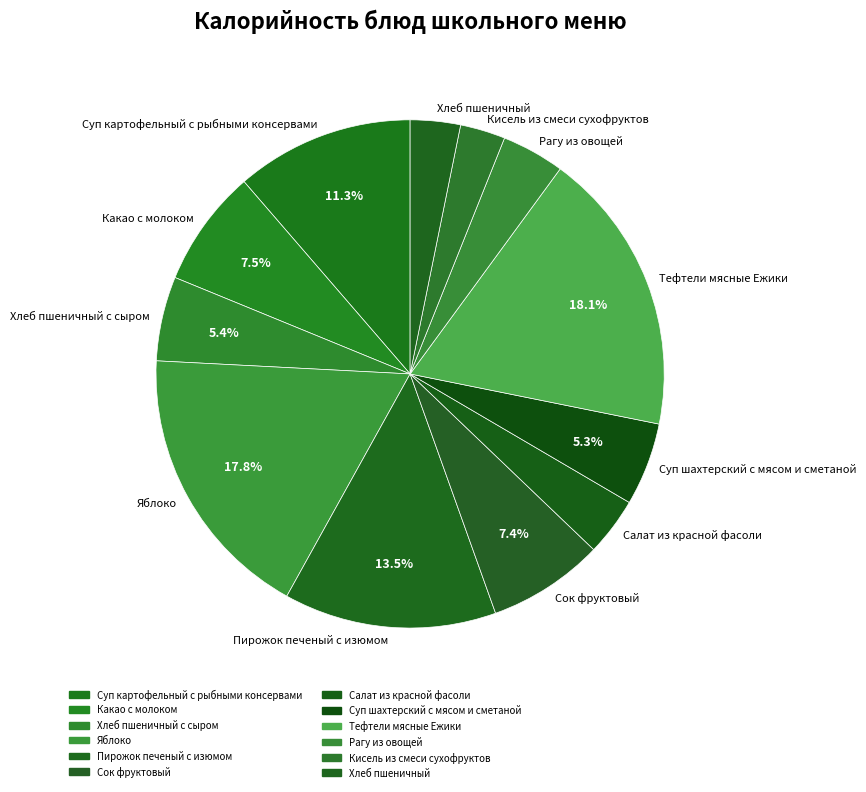

How many slices are in this pie chart?

12